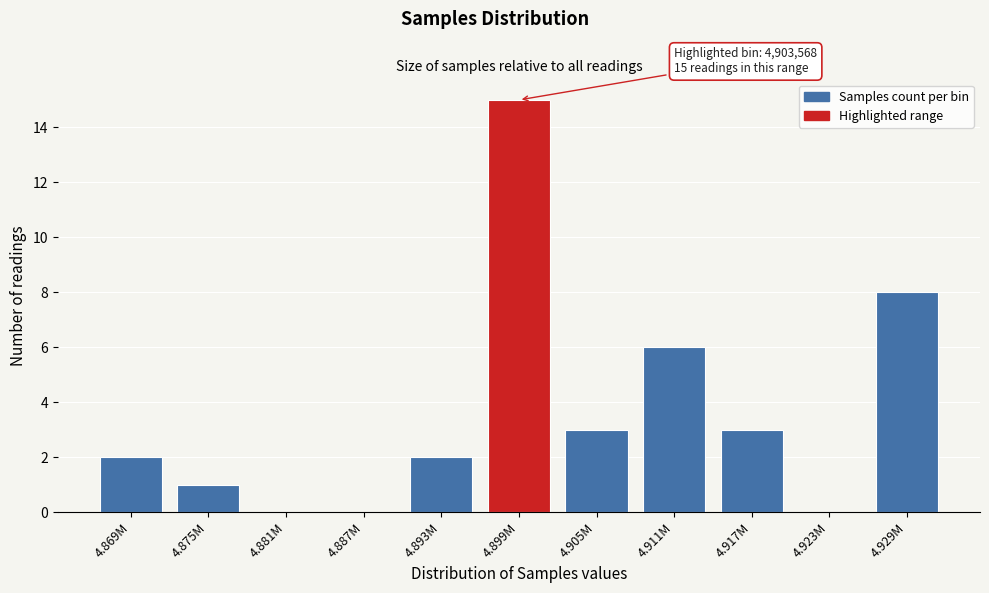

Reading right to left, what are all the values shown in this chart?

4.929M=8	4.923M=0	4.917M=3	4.911M=6	4.905M=3	4.899M=15	4.893M=2	4.887M=0	4.881M=0	4.875M=1	4.869M=2